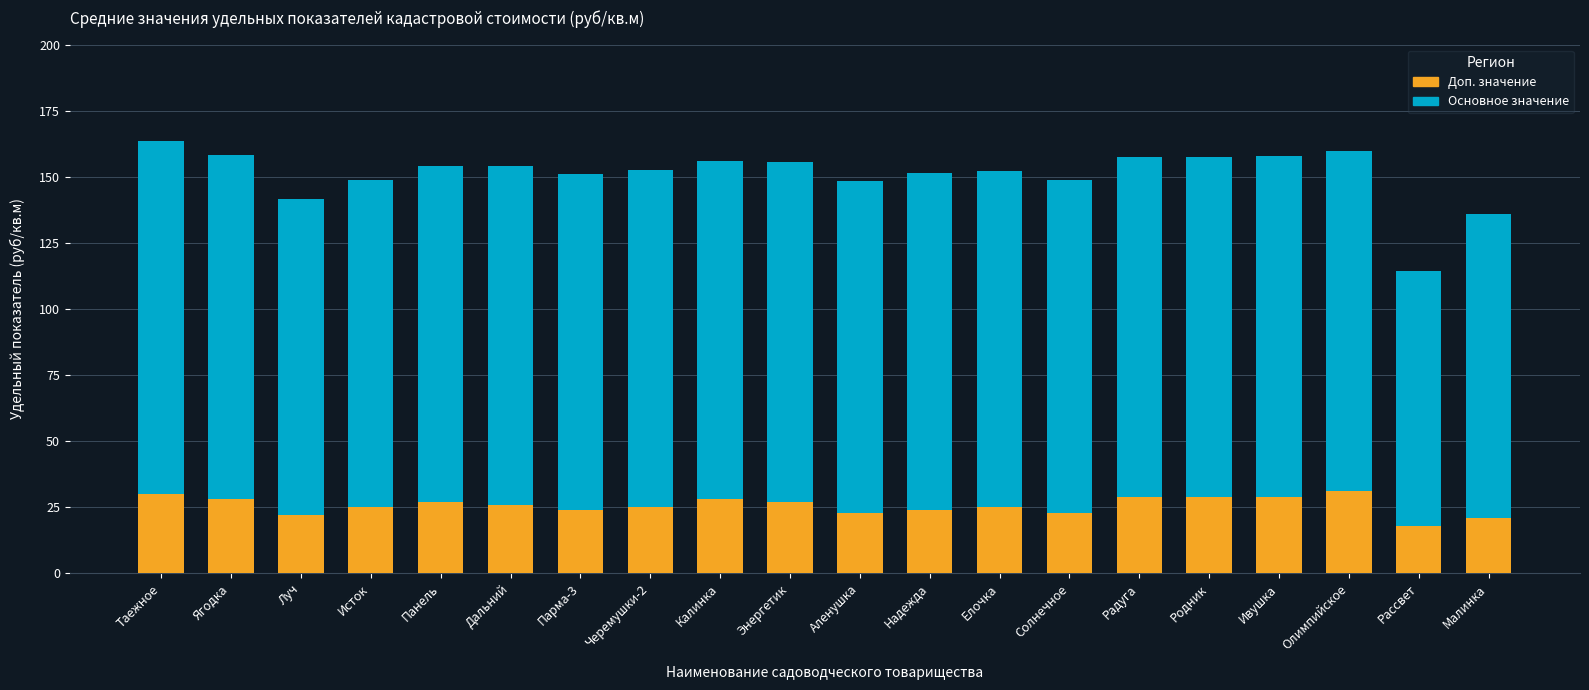

What is the lowest value of the Доп. значение series?

18.0